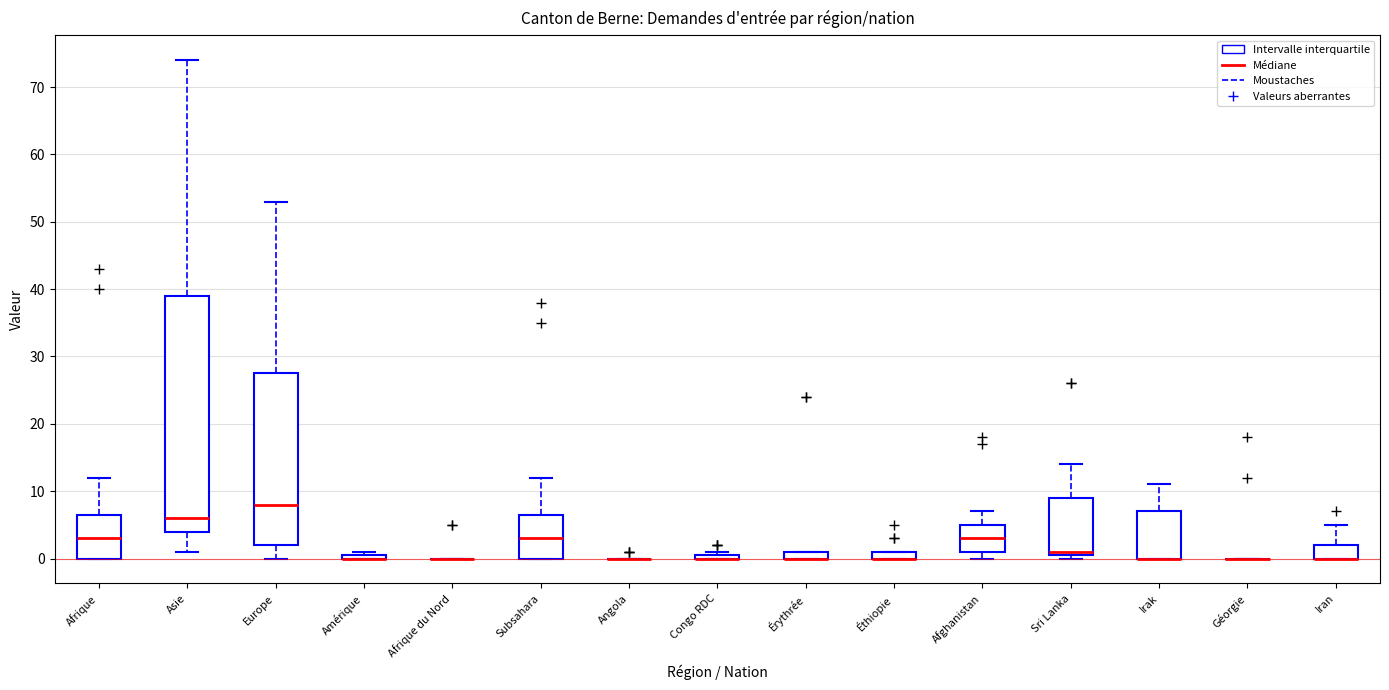

Comparing the boxes themselves (not the whiskers), which one is the tallest?

Asie